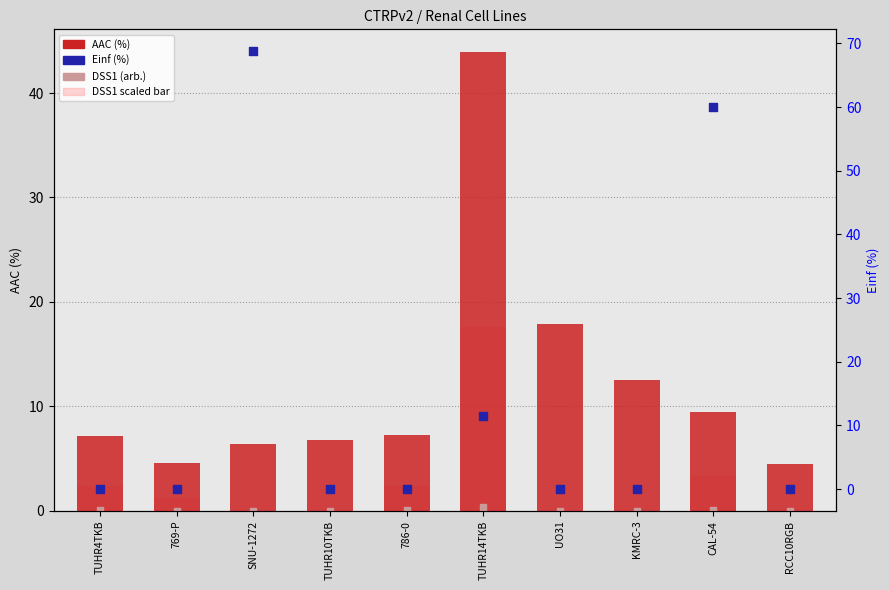

Which series has the largest total across all categories?

Einf (%)